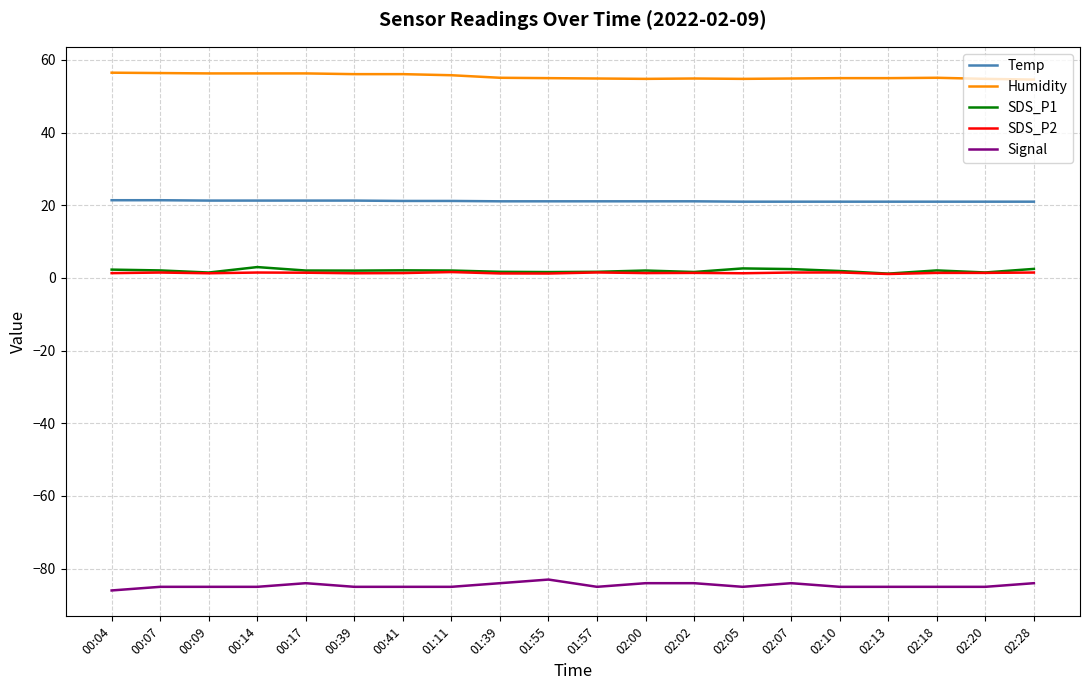

True or false: Humidity and SDS_P2 cross at least once.

False